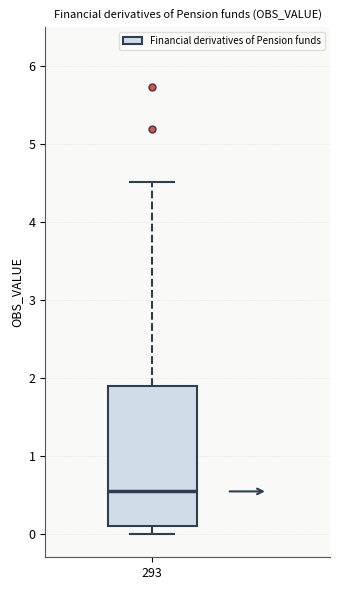

Transcribe this box plot: give where the median line is, the range the box spans, and where the two whiskers end, as read against the y-axis. The values are not printed on the chart, so give them approximately, as read against the axis.

median 0.5, box 0.1 to 1.9, whiskers 0.0 to 4.5